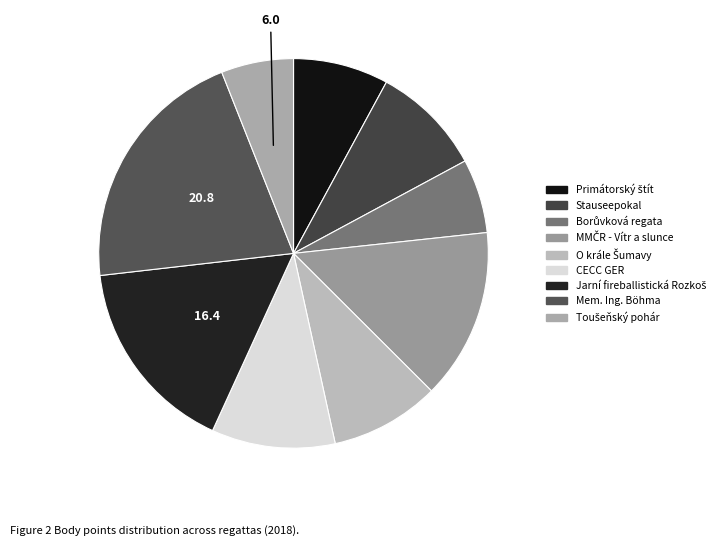

What is the largest slice in the pie chart?

Mem. Ing. Böhma